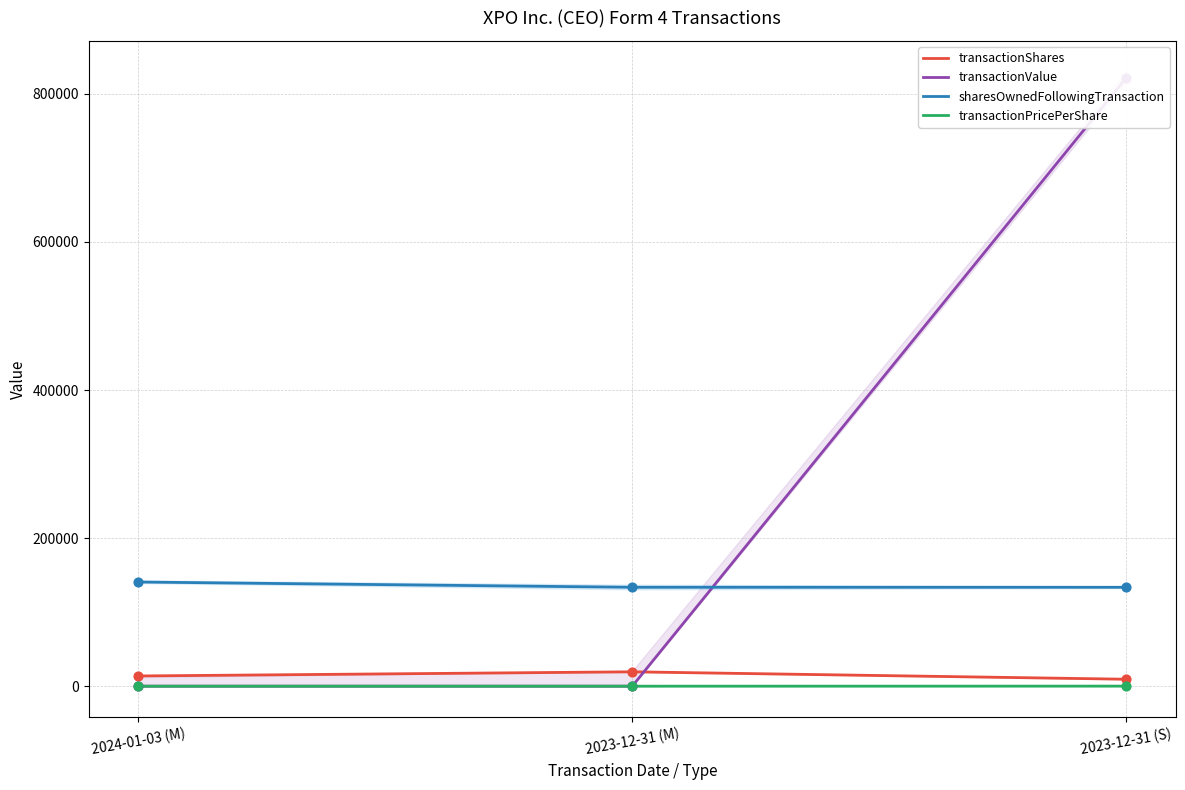

At how many categories does at least one series exceed 678080?

1